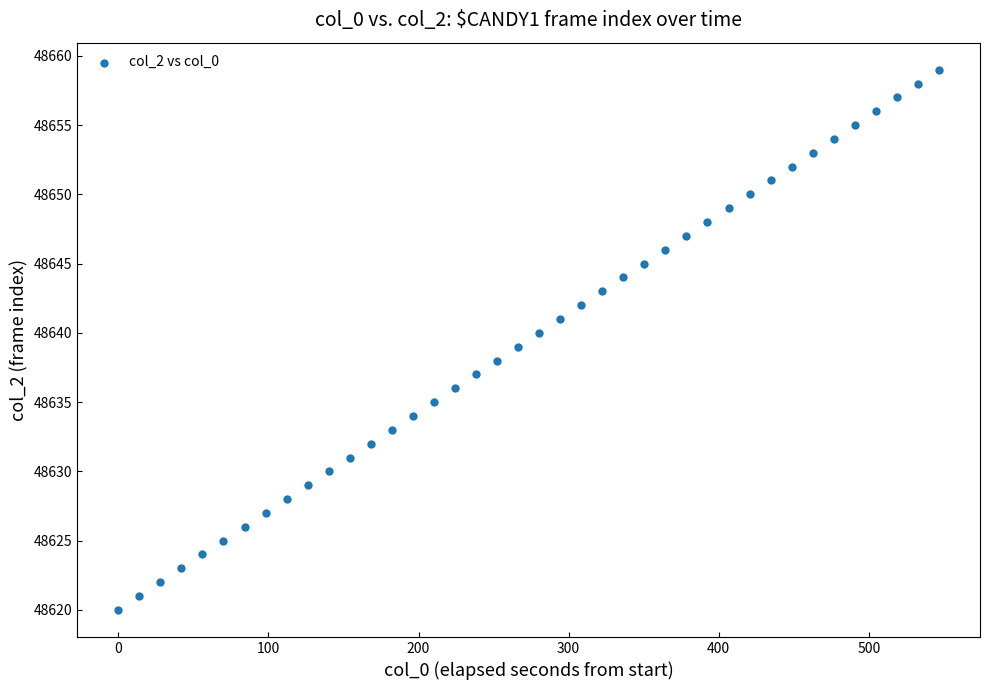

What is the range of Y values (max minus min)?

39